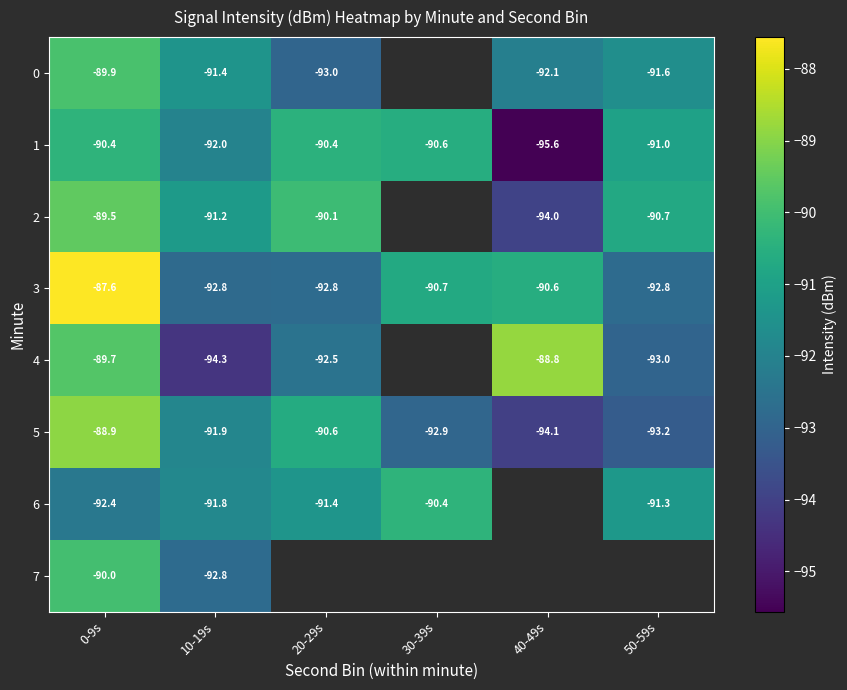

Is the value of 3 at 30-39s greater than the value of 1 at 0-9s?

No